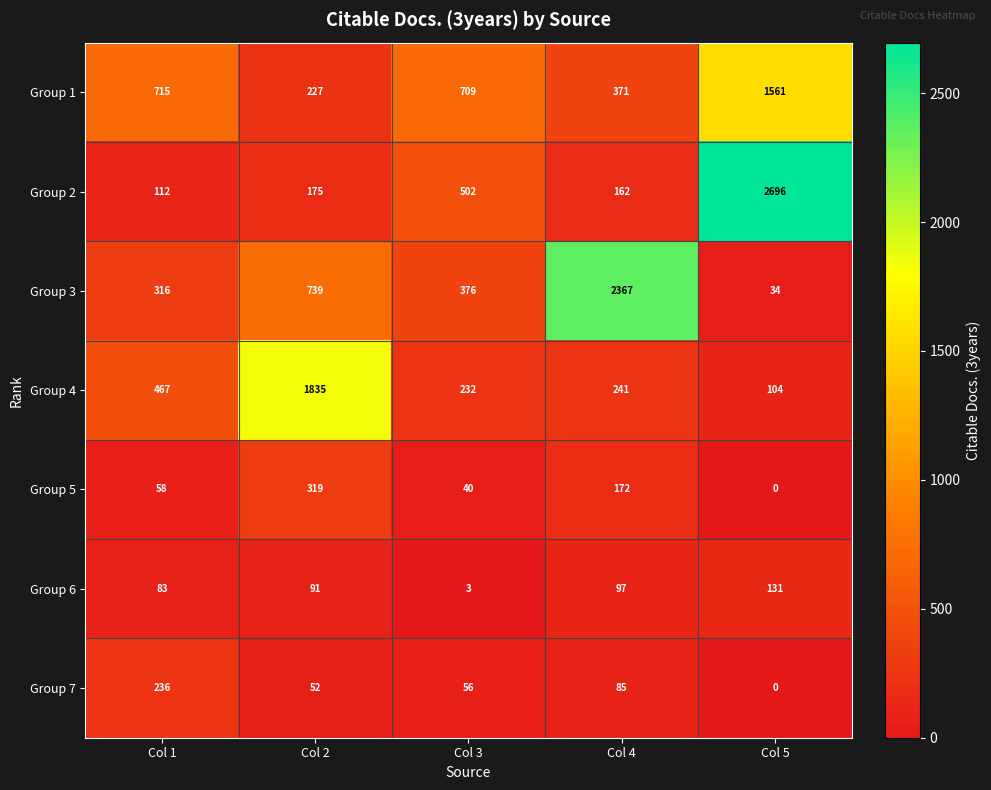

Which category has the highest value in the Group 6 series?

Col 5